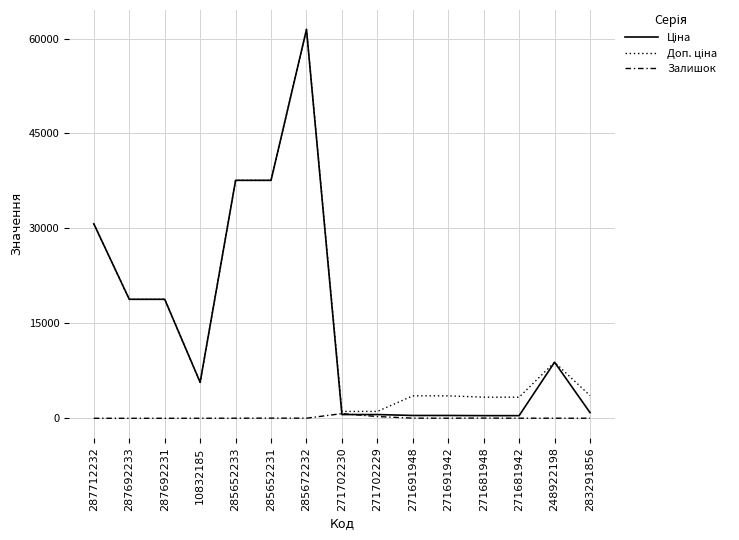

Does the chart display data point markers on the line(s)?

No